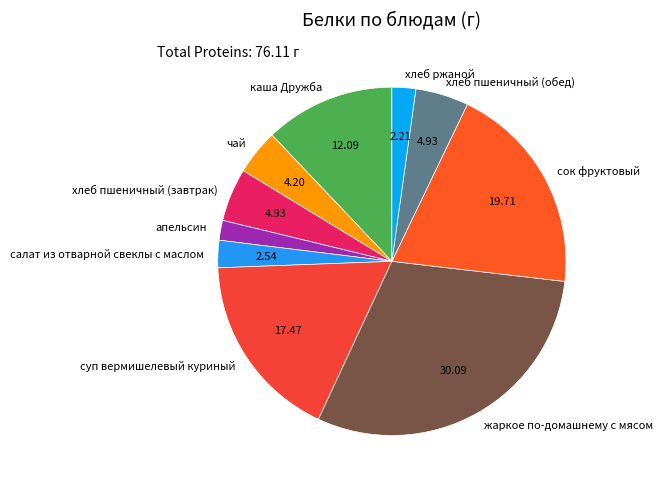

Is it true that салат из отварной свеклы с маслом is 3% of the pie?

True